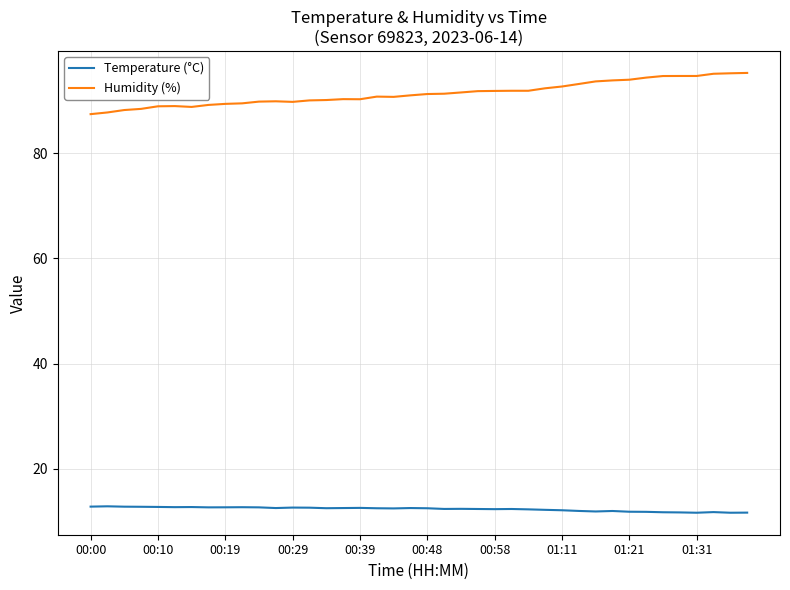

True or false: Humidity (%) and Temperature (°C) cross at least once.

False